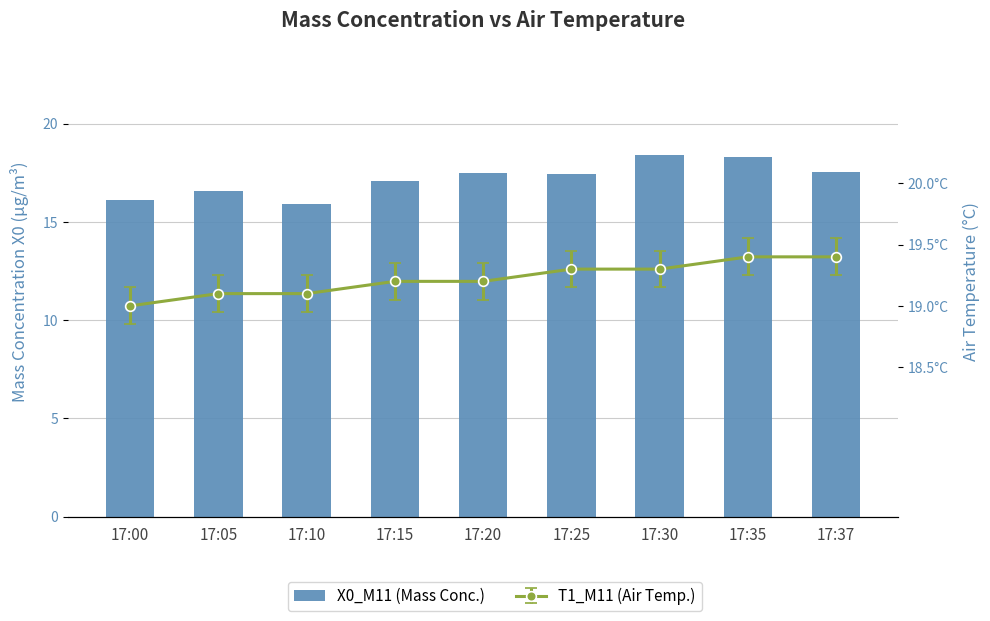

Approximately how many times larger is the value at 17:30 compared to 17:05?

1.1